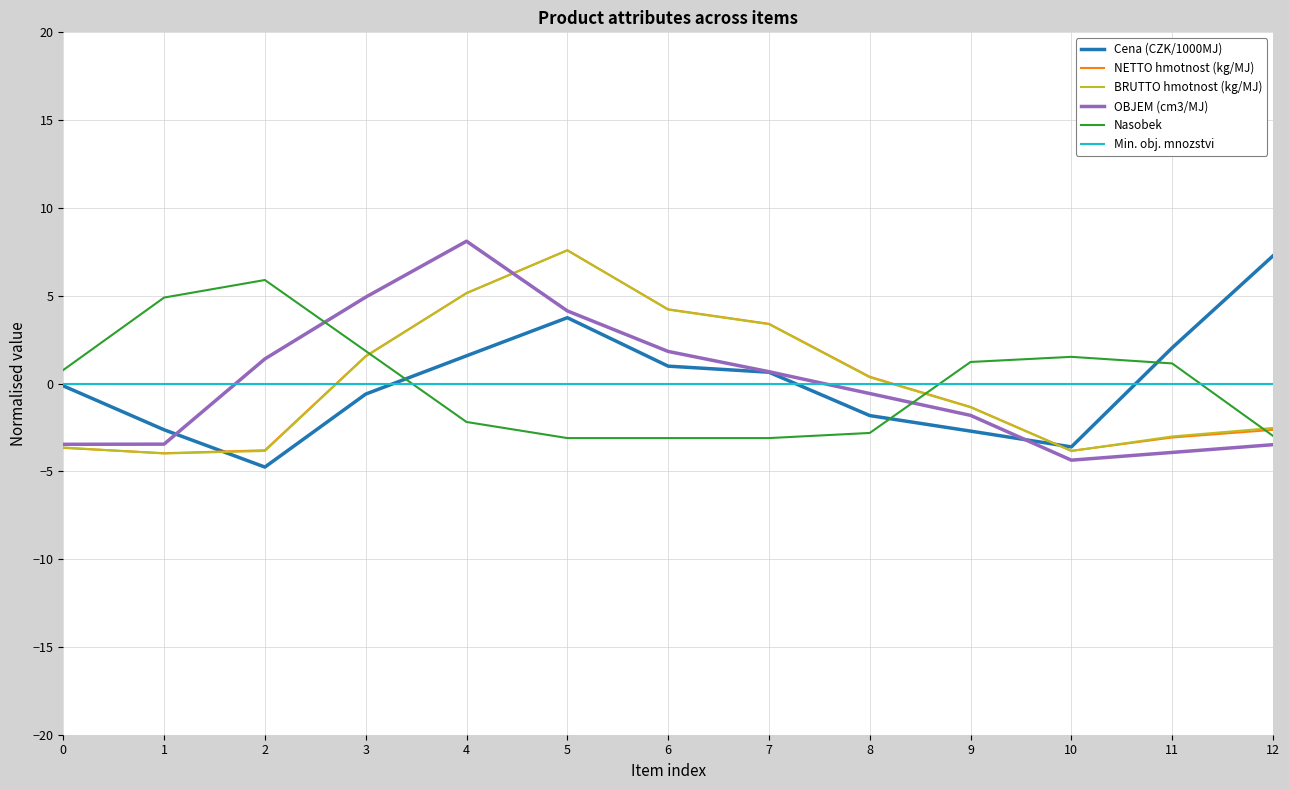

What is the lowest value of the NETTO hmotnost (kg/MJ) series?

-4.0